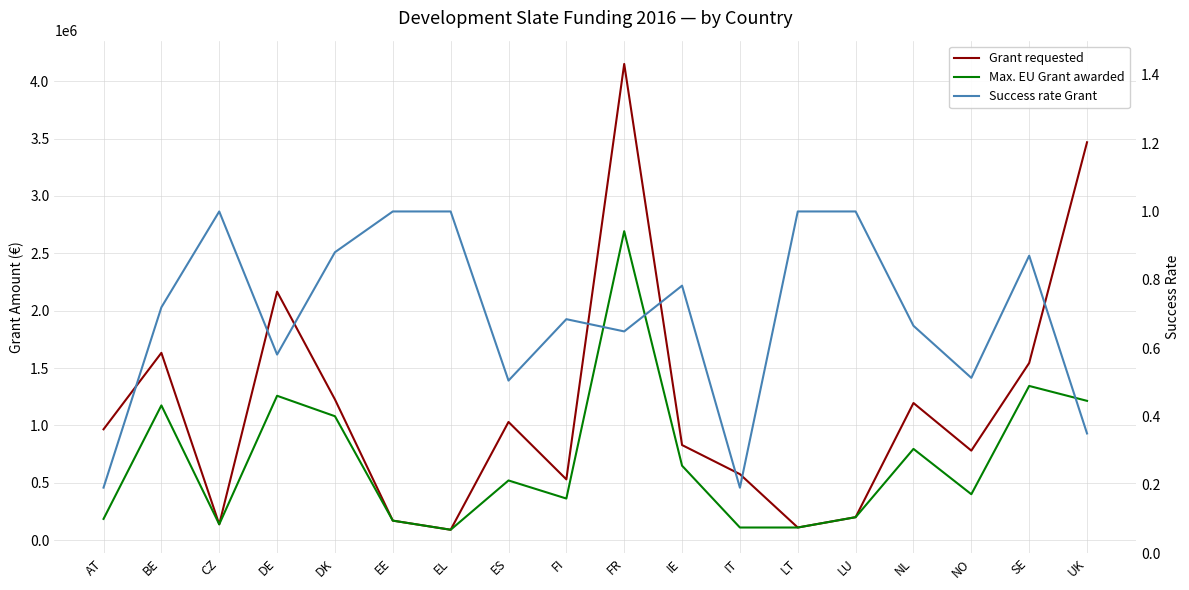

True or false: Success rate Grant and Max. EU Grant awarded cross at least once.

False